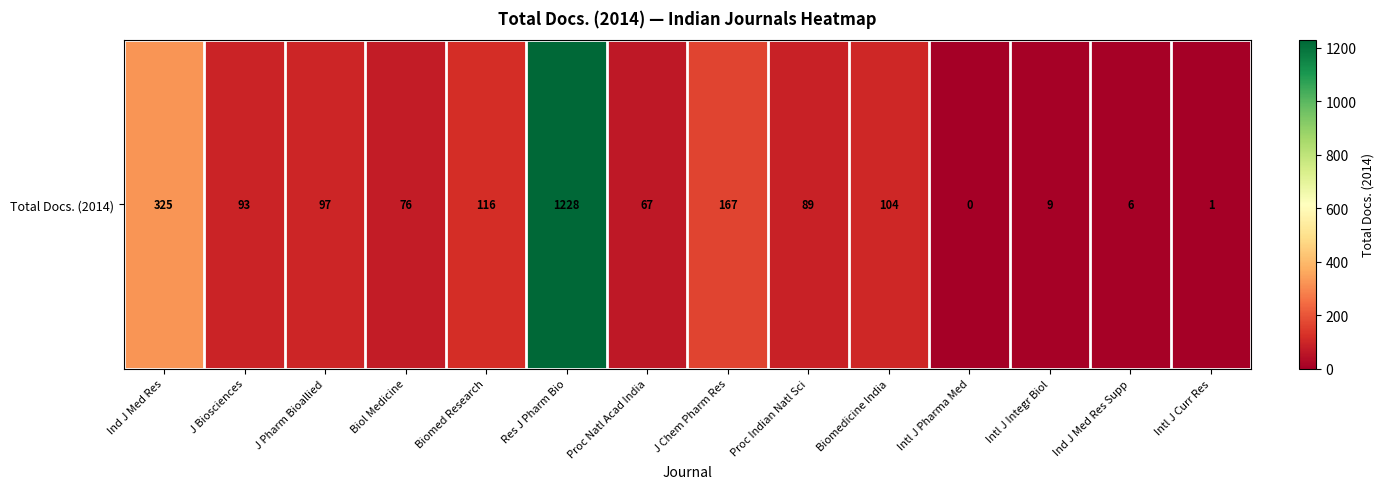

How many values are above zero?

13